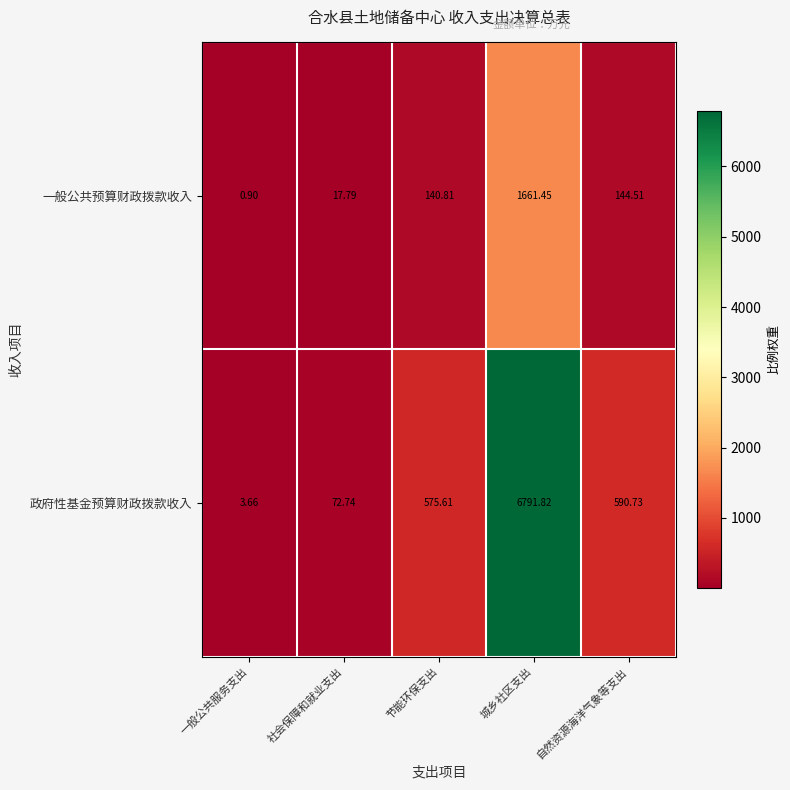

At which label does 政府性基金预算财政拨款收入 reach its minimum?

一般公共服务支出